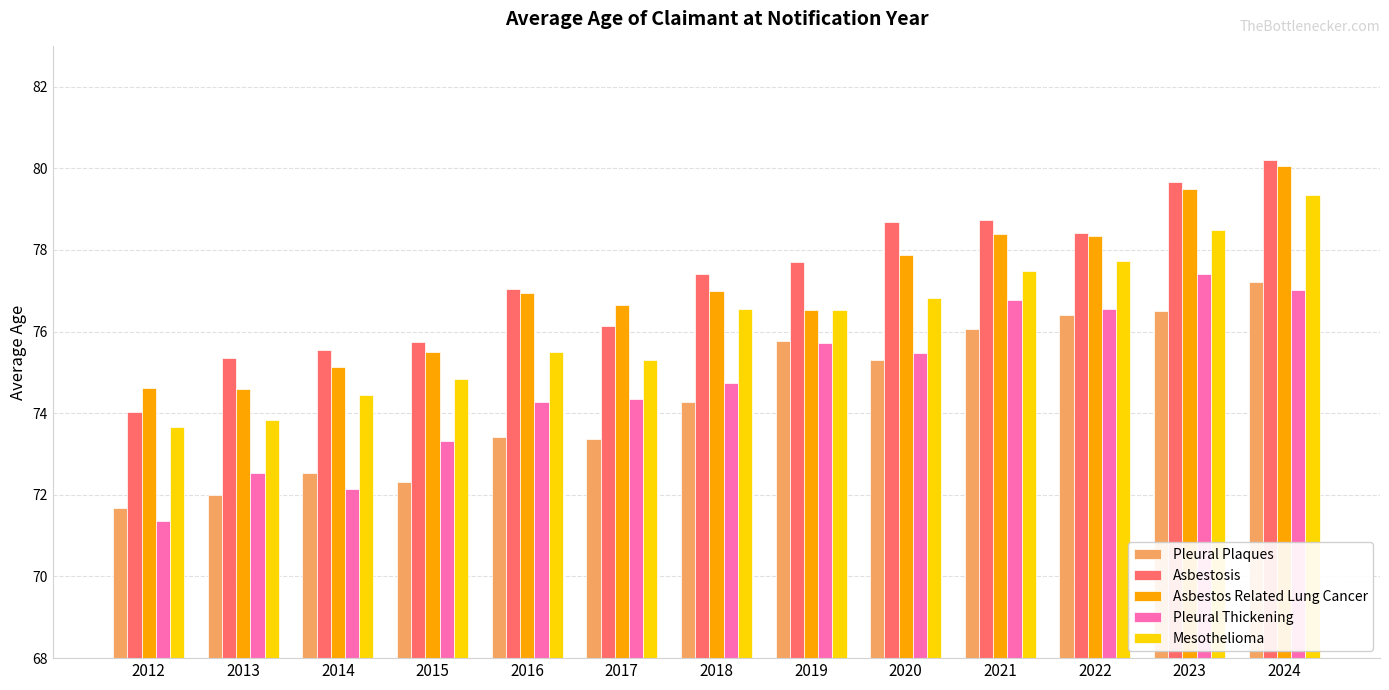

What is the smallest value displayed?

71.4